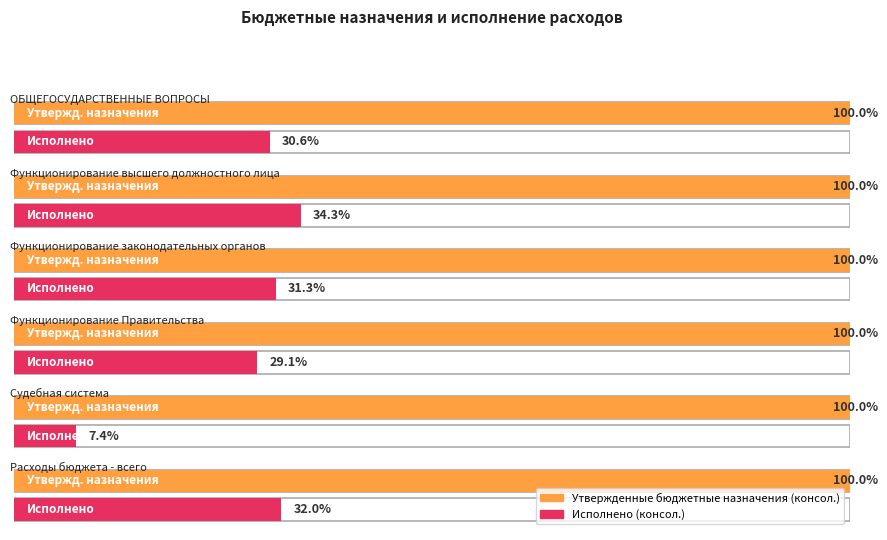

How many bars are there in each group?

2